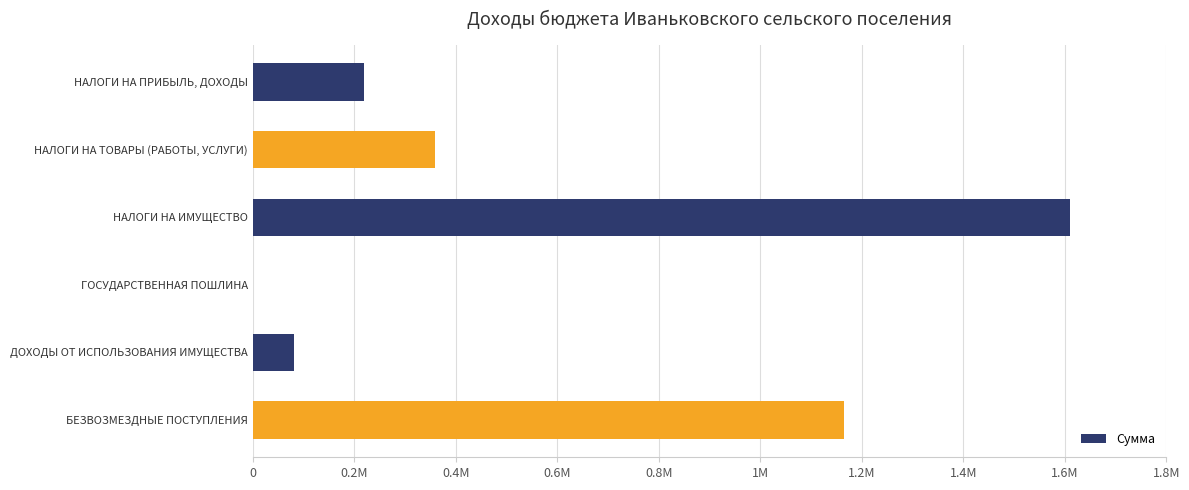

What is the difference between the second highest and second lowest values?

1084197